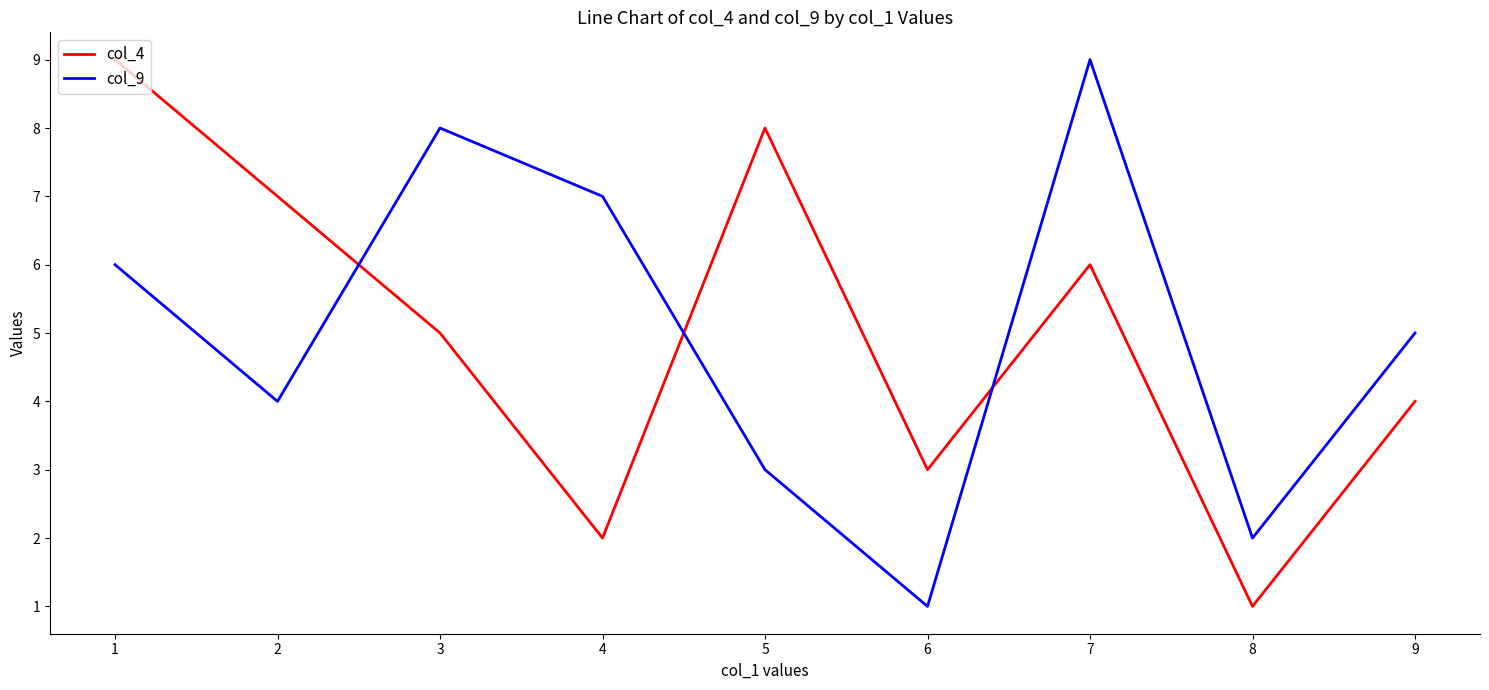

Is it true that col_9 equals 1 at 2?

False